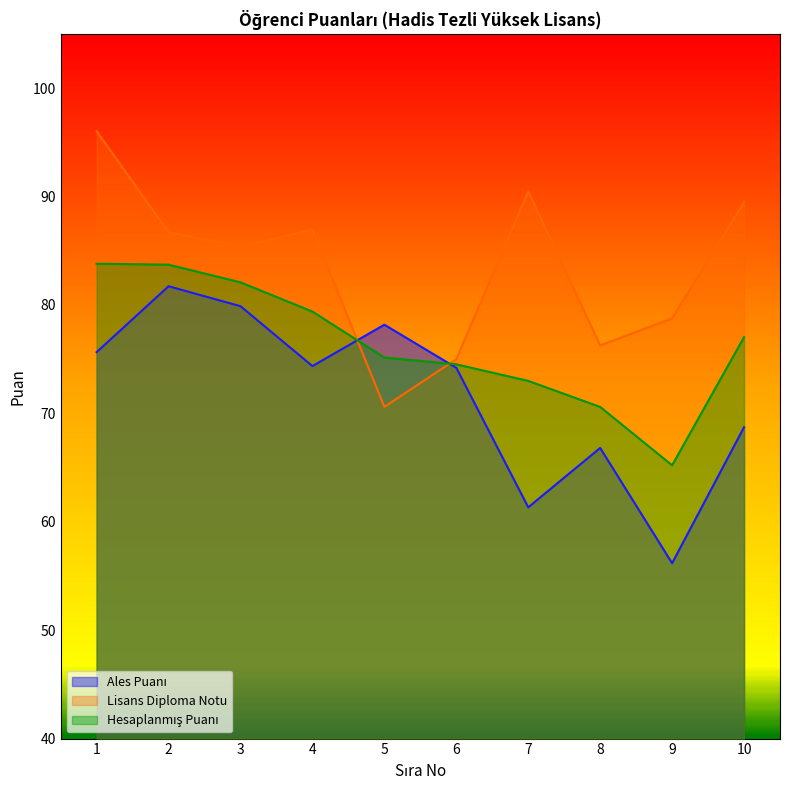

What are all the series names shown in the legend?

Ales Puanı, Lisans Diploma Notu, Hesaplanmış Puanı